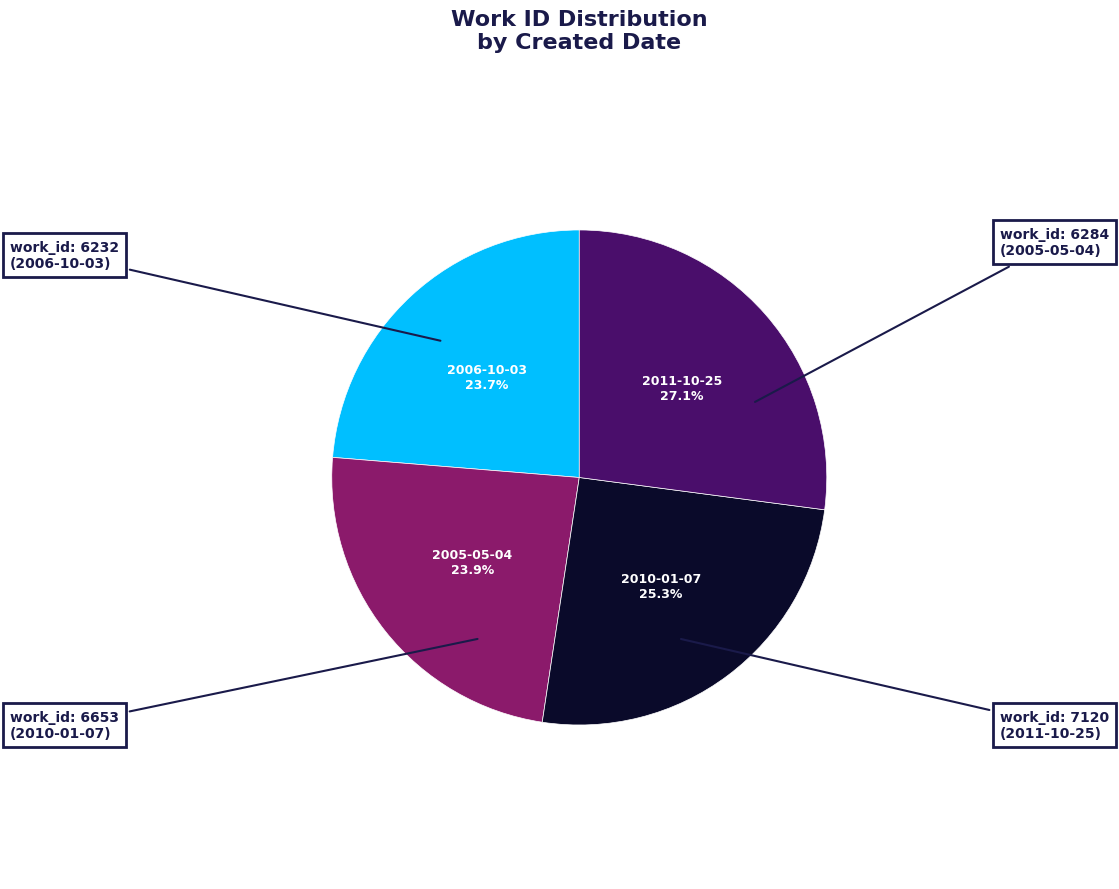

Is there any slice that represents more than half of the pie?

No